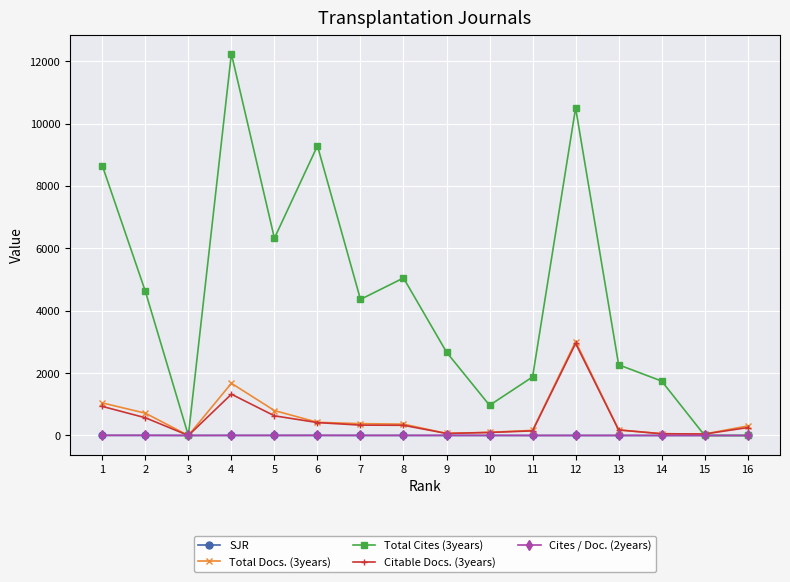

Which category has the highest value in the Citable Docs. (3years) series?

12